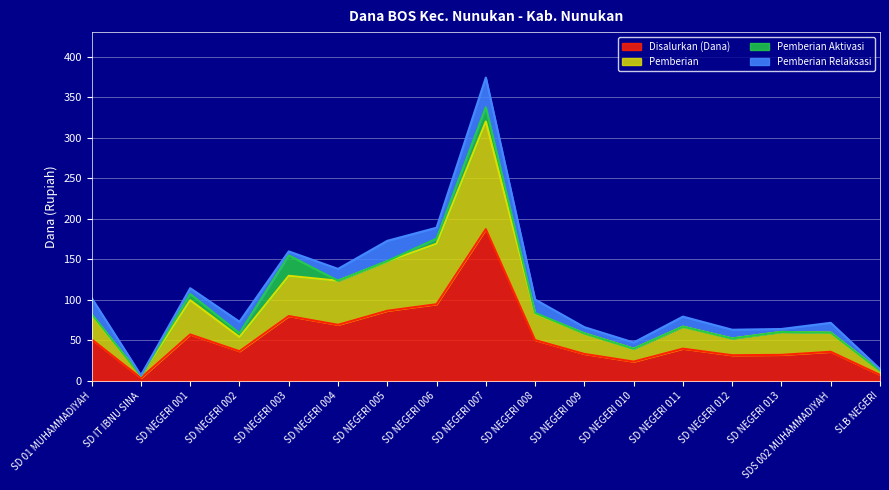

True or false: Disalurkan (Dana) has more than 0 points higher than both neighbors.

True